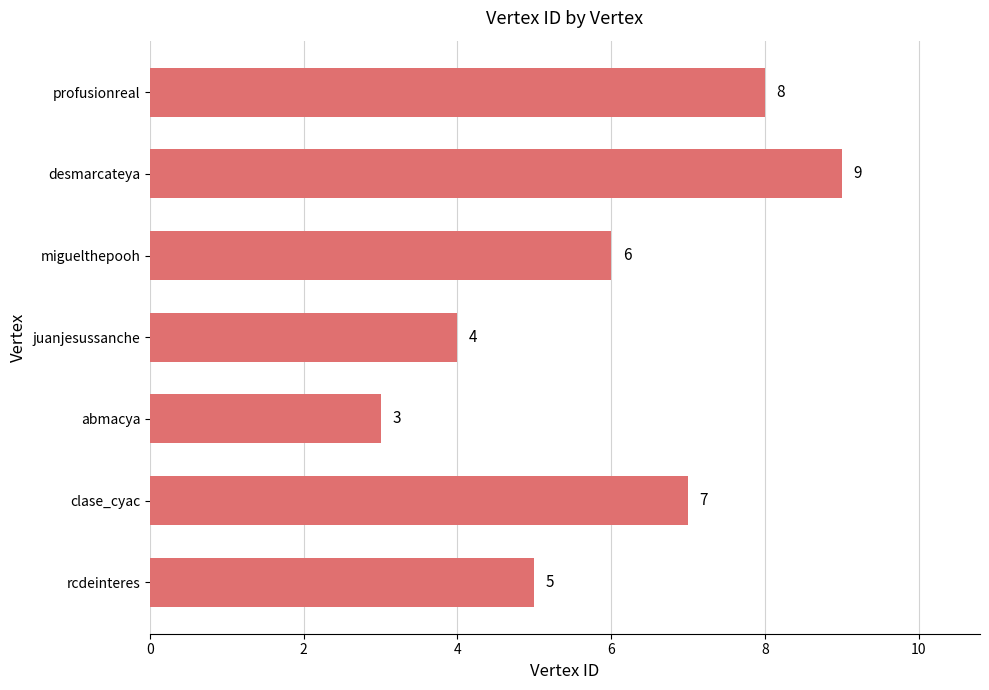

What is the ratio of the value at rcdeinteres to the value at miguelthepooh?

0.8